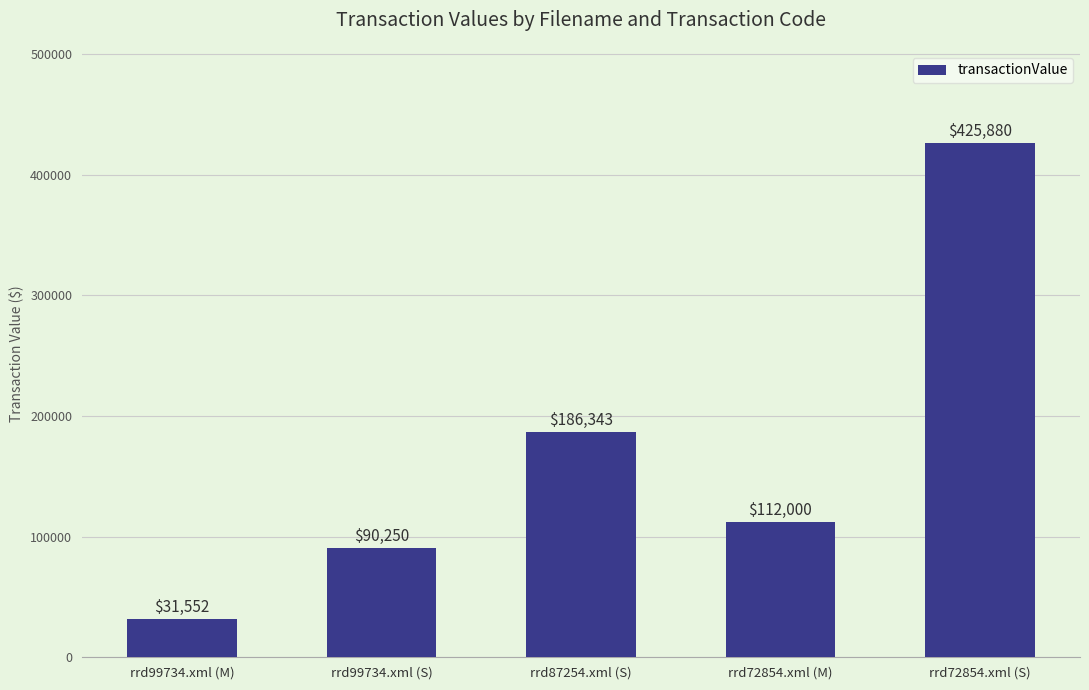

What is the change in value from rrd99734.xml (M) to rrd72854.xml (M)?

+80448